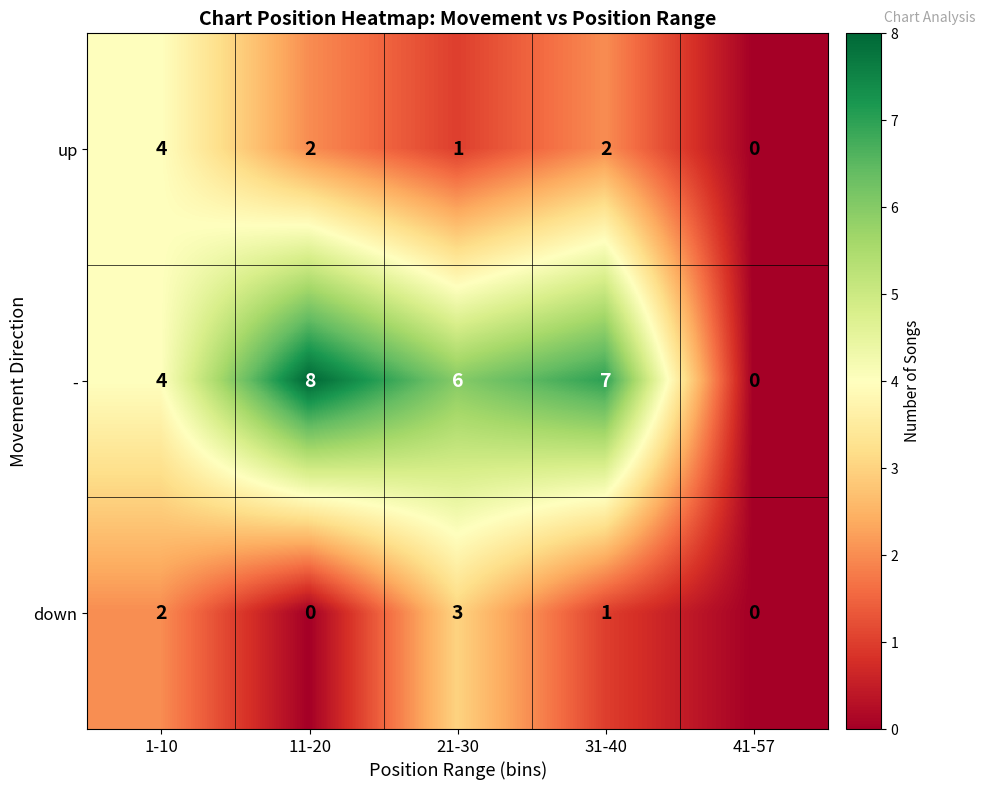

How many data points in - are less than 6?

2